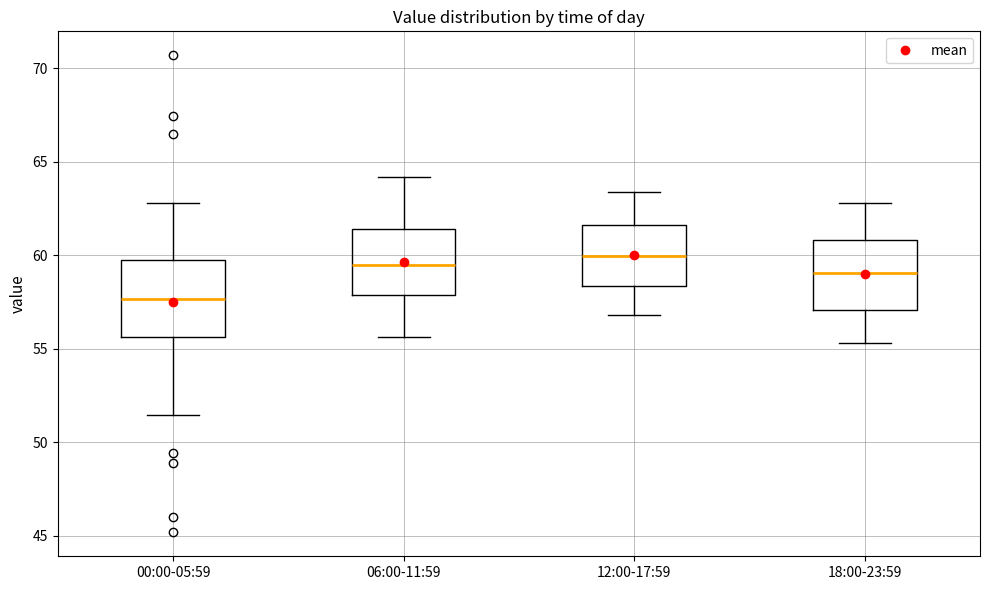

Where does the upper whisker of the box for 06:00-11:59 end on the y-axis? The values are not printed on the chart, so give them approximately, as read against the axis.

64.0